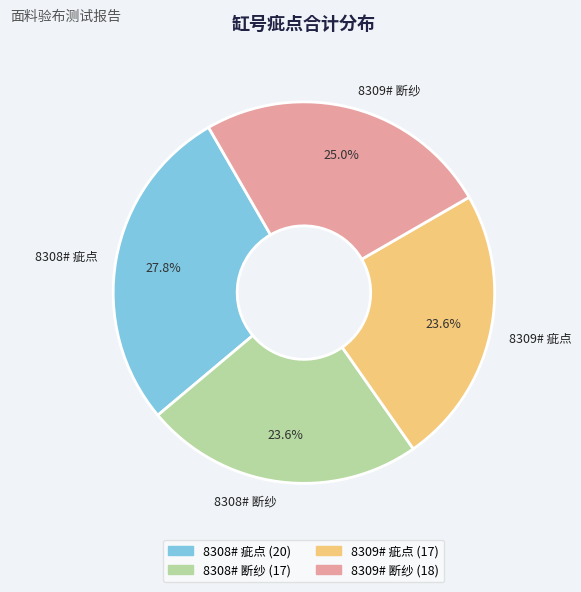

What is the largest slice in the pie chart?

8308# 疵点